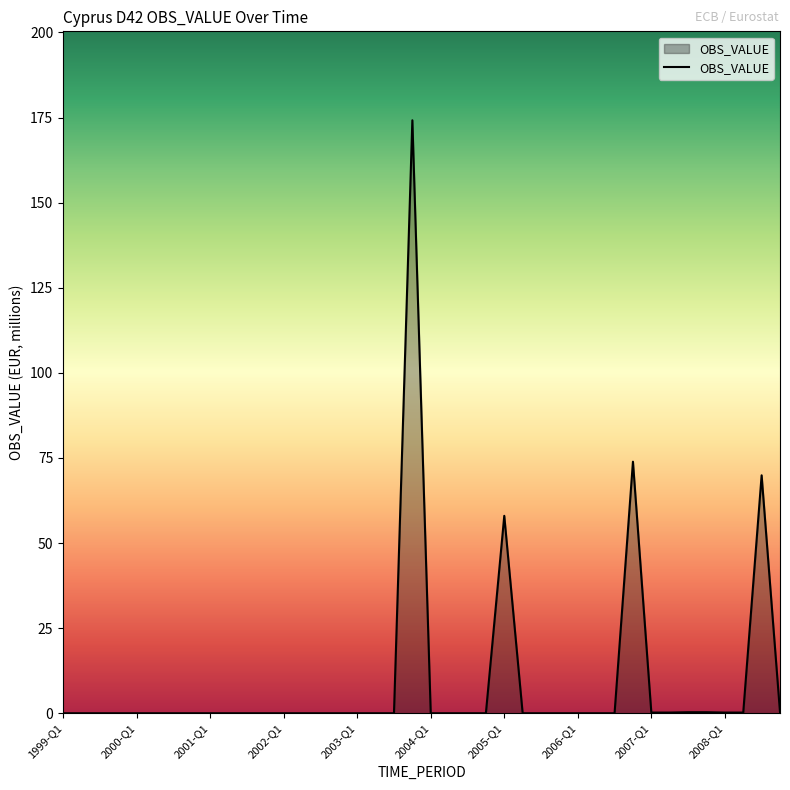

What is the difference between the maximum and minimum values?

174.2